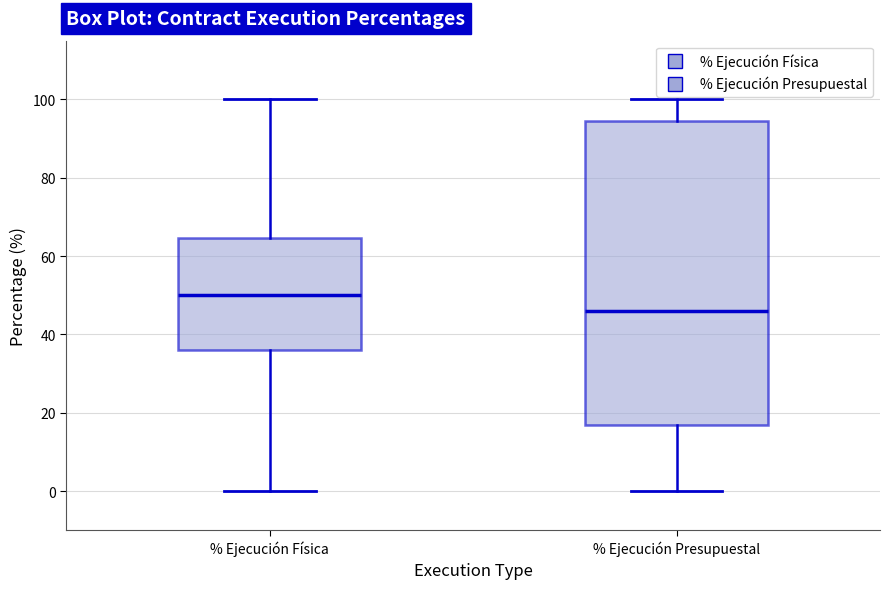

Reading left to right, read every box against the y-axis: the position of its median line, the range the box covers, and the ends of its whiskers. The values are not printed on the chart, so give them approximately, as read against the axis.

% Ejecución Física: median 50, box 36 to 64, whiskers 0 to 100
% Ejecución Presupuestal: median 46, box 18 to 94, whiskers 0 to 100